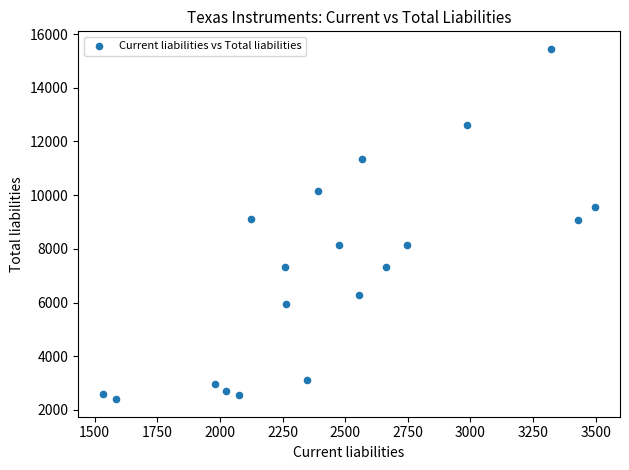

What is the range of Y values (max minus min)?

13054